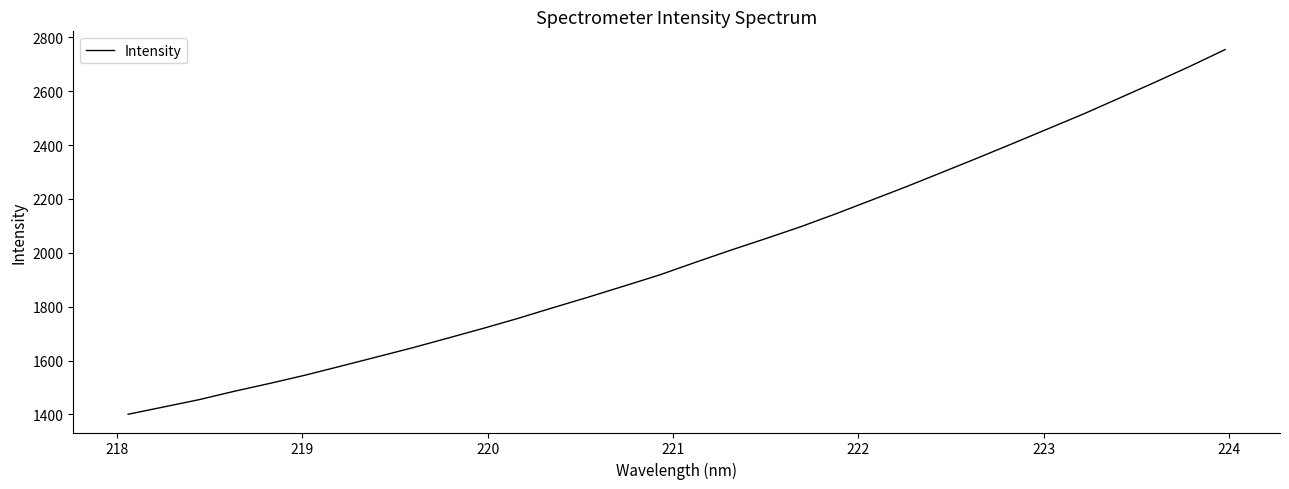

What is the greatest value displayed?

2754.8